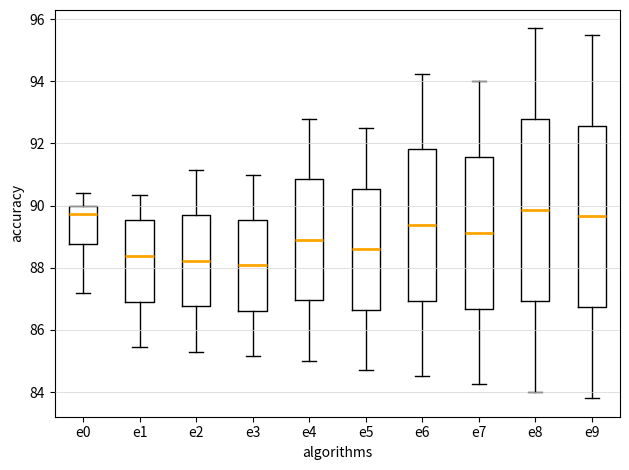

Where is the lower edge of the box for e8 on the y-axis? The values are not printed on the chart, so give them approximately, as read against the axis.

87.0